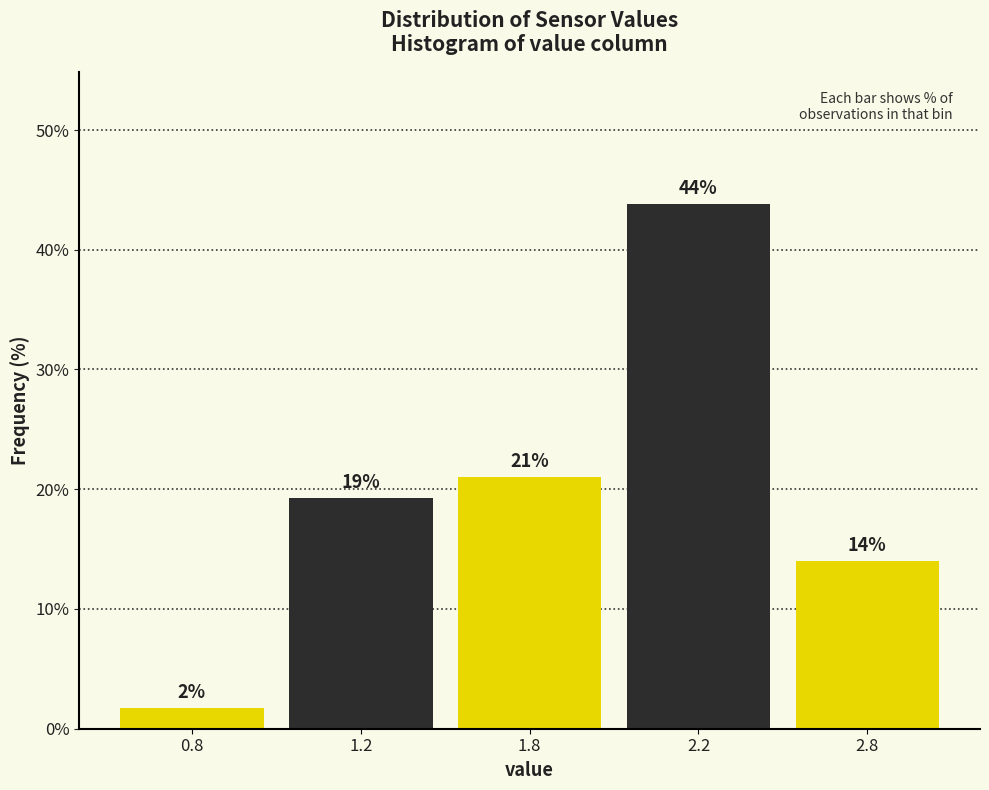

What is the maximum value shown in the chart?

43.9